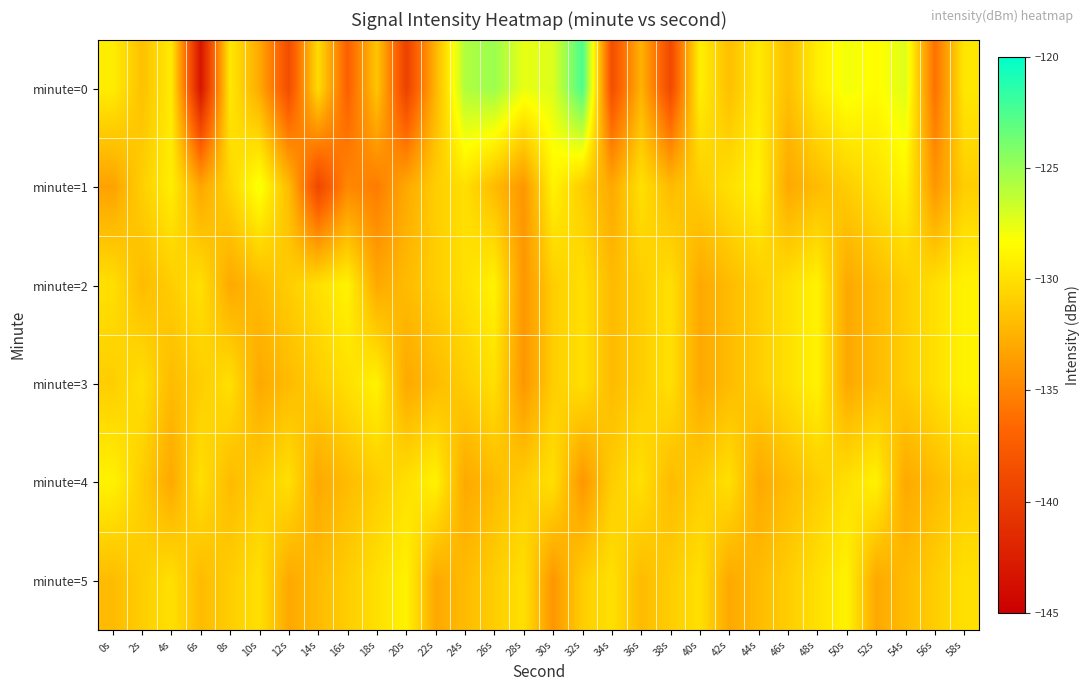

List the series in order of their peak value, lowest first.

minute=2, minute=3, minute=4, minute=5, minute=1, minute=0